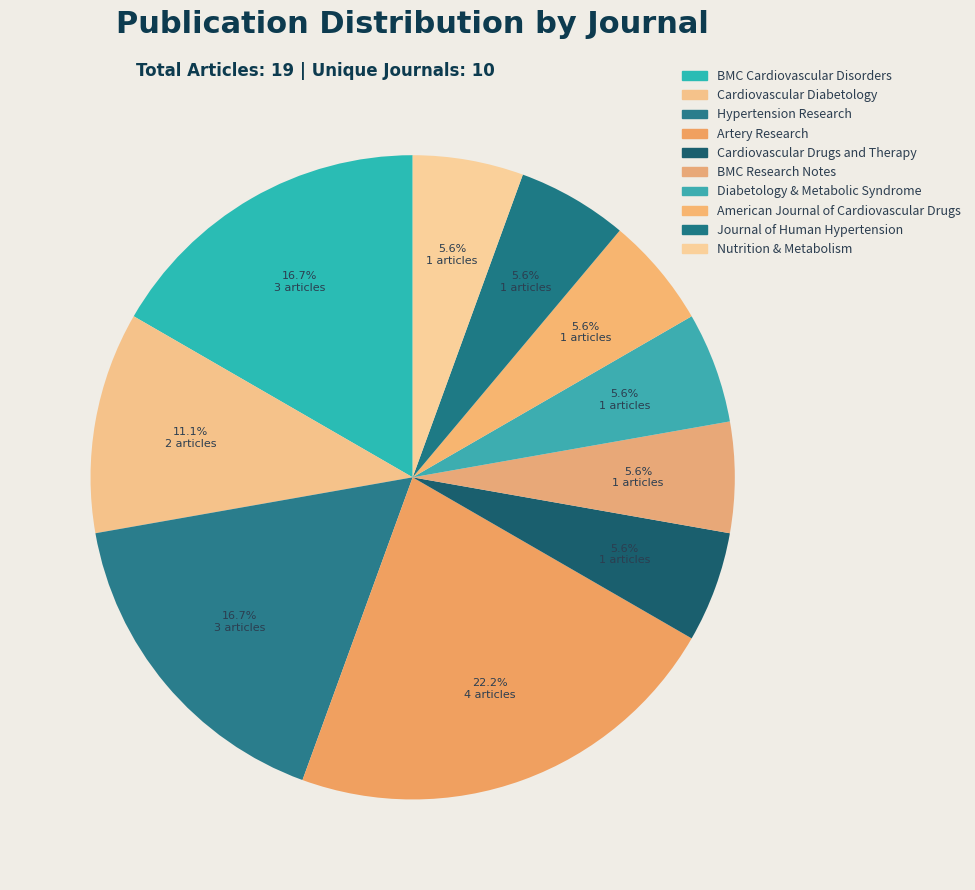

Between Diabetology & Metabolic Syndrome and BMC Cardiovascular Disorders, which is larger?

BMC Cardiovascular Disorders